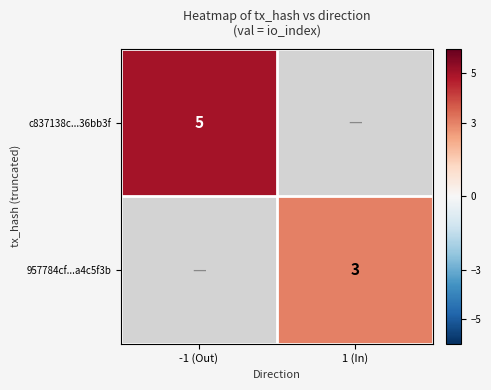

Is it true that 957784cf...a4c5f3b equals 3 at 1 (In)?

True